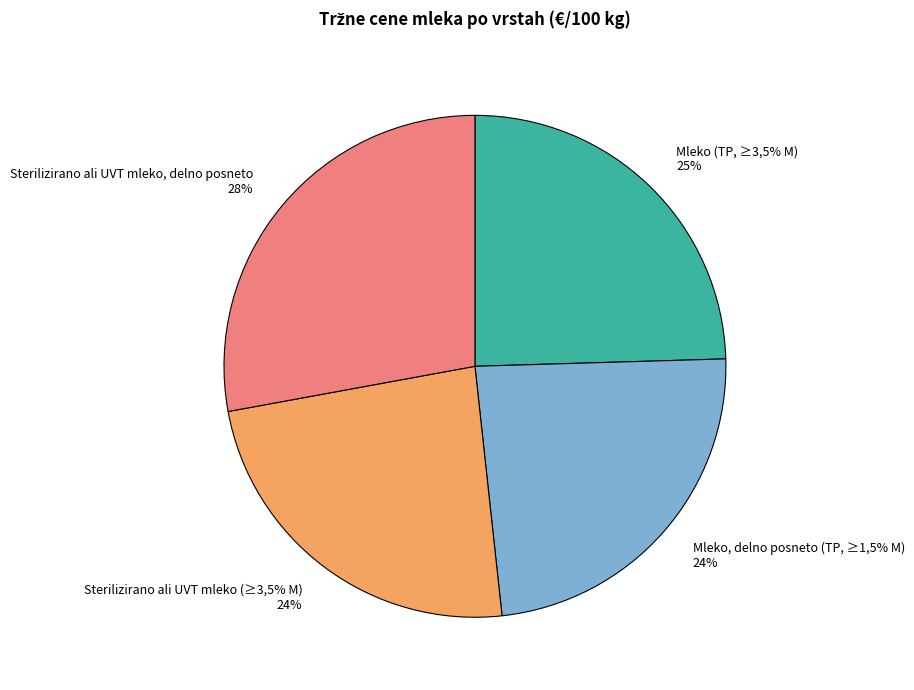

Does Mleko, delno posneto (TP, ≥1,5% M) represent more than half of the total?

No